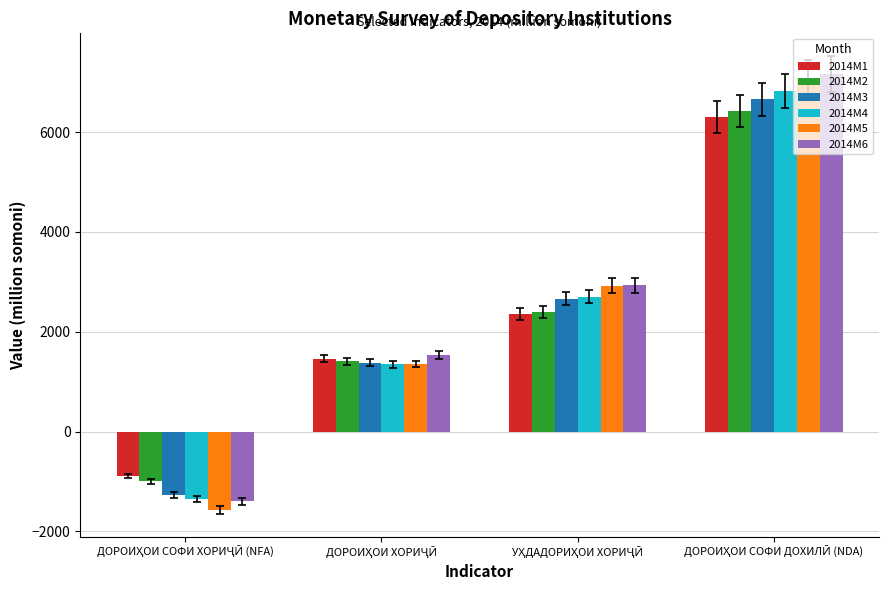

What is the sum of all 2014M2 values?

9227.5